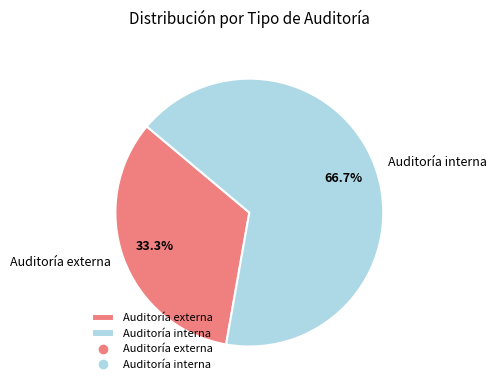

To the nearest percent, what is the average slice percentage?

50%